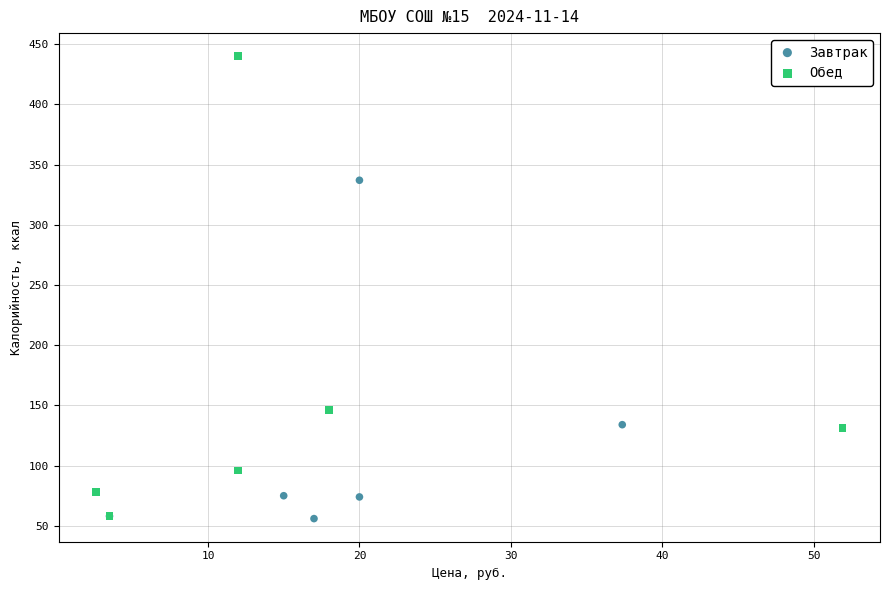

Which series contains the highest Y value?

Обед